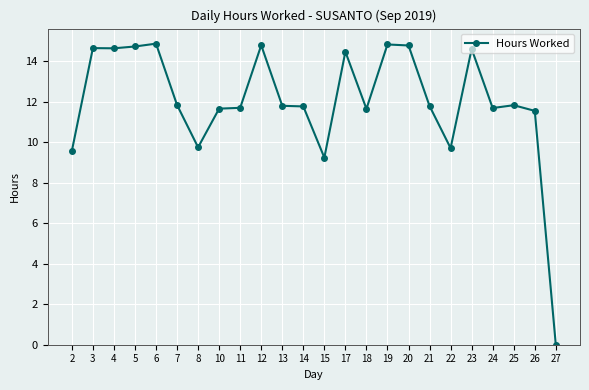

Does the chart have visible grid lines?

Yes